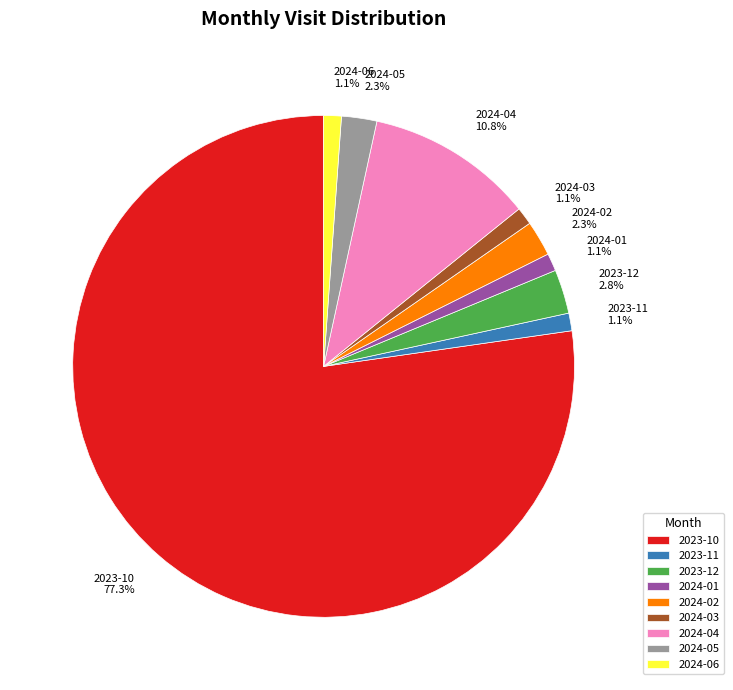

To the nearest percent, what is the combined percentage of 2024-02 and 2024-03?

3%